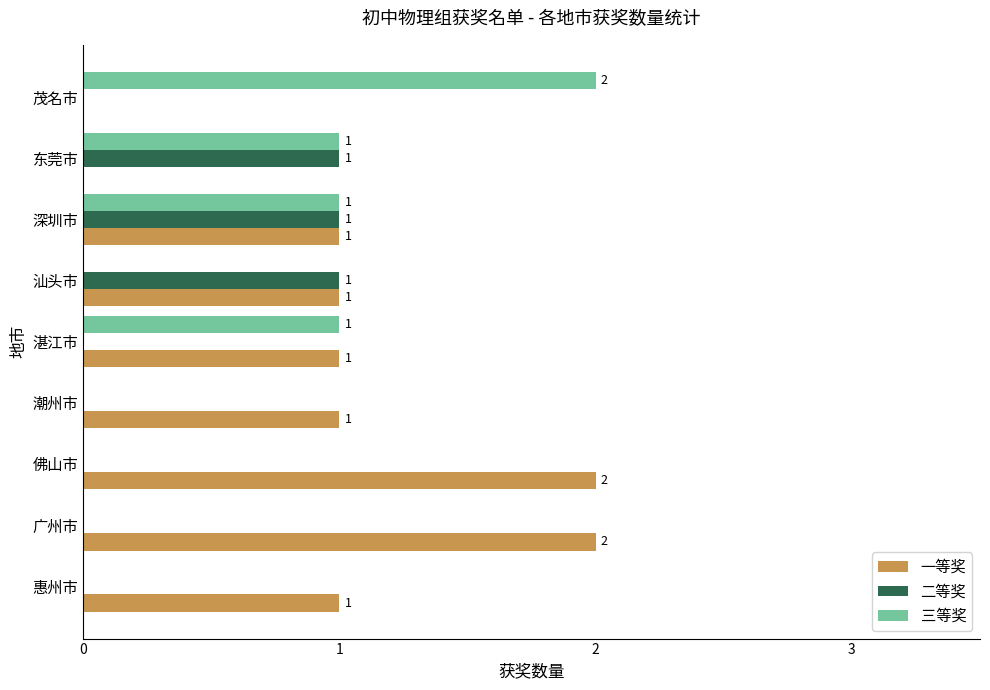

At which category is the sum across all series the highest?

深圳市